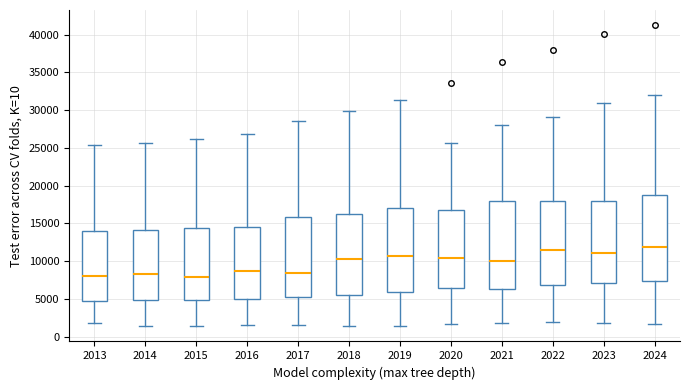

Reading left to right, transcribe this box plot: for each box, give where its median line is, the range the box spans, and where its two whiskers end, as read against the y-axis. The values are not printed on the chart, so give them approximately, as read against the axis.

2013: median 8000, box 5000 to 14000, whiskers 2000 to 25500
2014: median 8500, box 5000 to 14000, whiskers 1500 to 25500
2015: median 8000, box 5000 to 14500, whiskers 1500 to 26000
2016: median 8500, box 5000 to 14500, whiskers 1500 to 27000
2017: median 8500, box 5500 to 16000, whiskers 1500 to 28500
2018: median 10500, box 5500 to 16500, whiskers 1500 to 30000
2019: median 10500, box 6000 to 17000, whiskers 1500 to 31500
2020: median 10500, box 6500 to 17000, whiskers 1500 to 25500
2021: median 10000, box 6000 to 18000, whiskers 2000 to 28000
2022: median 11500, box 7000 to 18000, whiskers 2000 to 29000
2023: median 11000, box 7000 to 18000, whiskers 2000 to 31000
2024: median 12000, box 7500 to 18500, whiskers 1500 to 32000